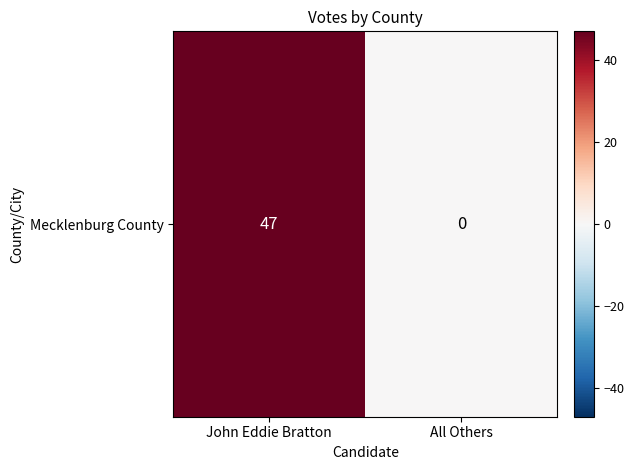

What is the change in value from John Eddie Bratton to All Others?

-47